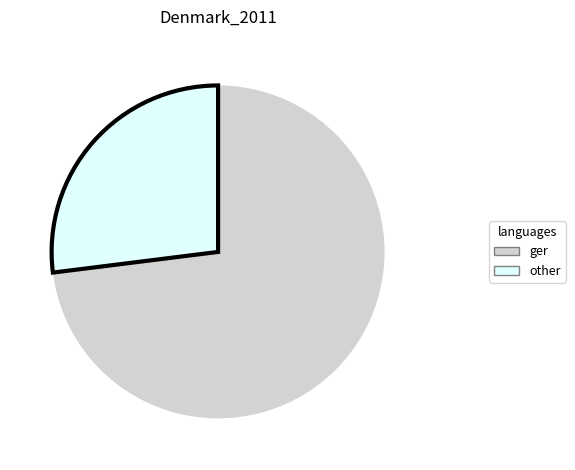

How many slices are in this pie chart?

2